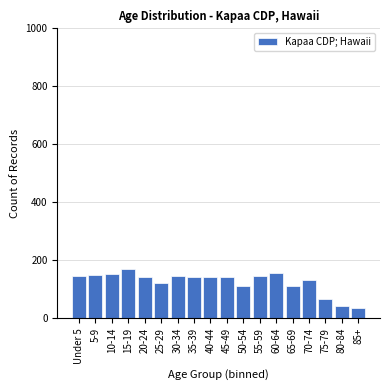

What is the minimum value shown in the chart?

35